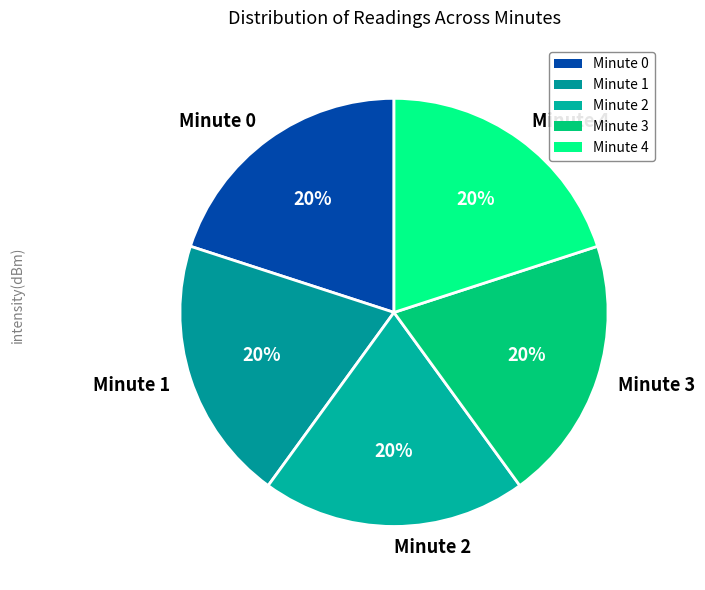

To the nearest percent, what portion does Minute 0 represent?

20%